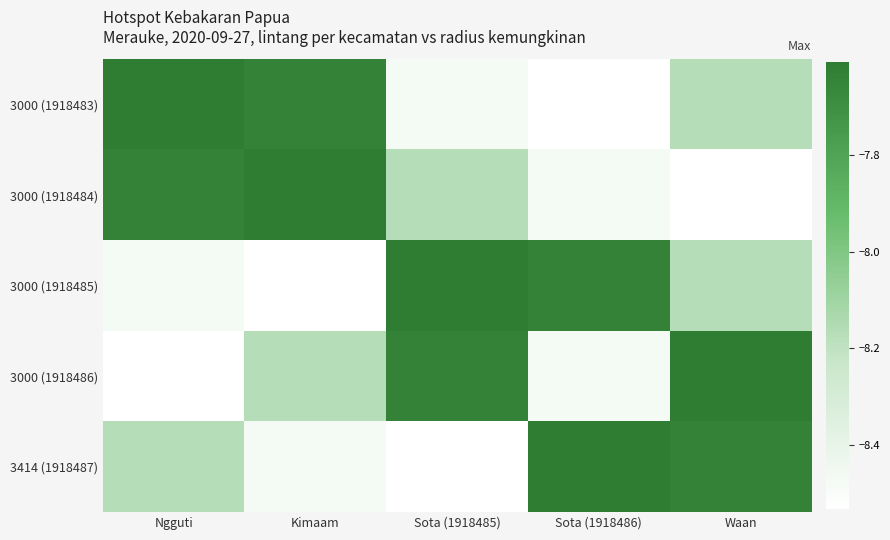

Between Sota (1918485) and Waan, which series saw the biggest shift?

3414 (1918487)